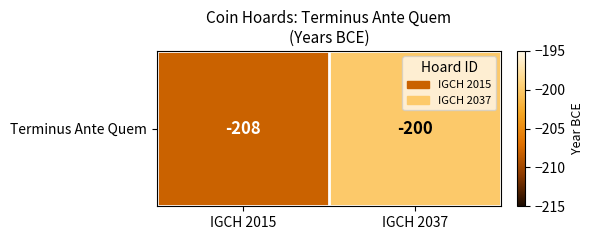

What value does the data have at IGCH 2015?

-208